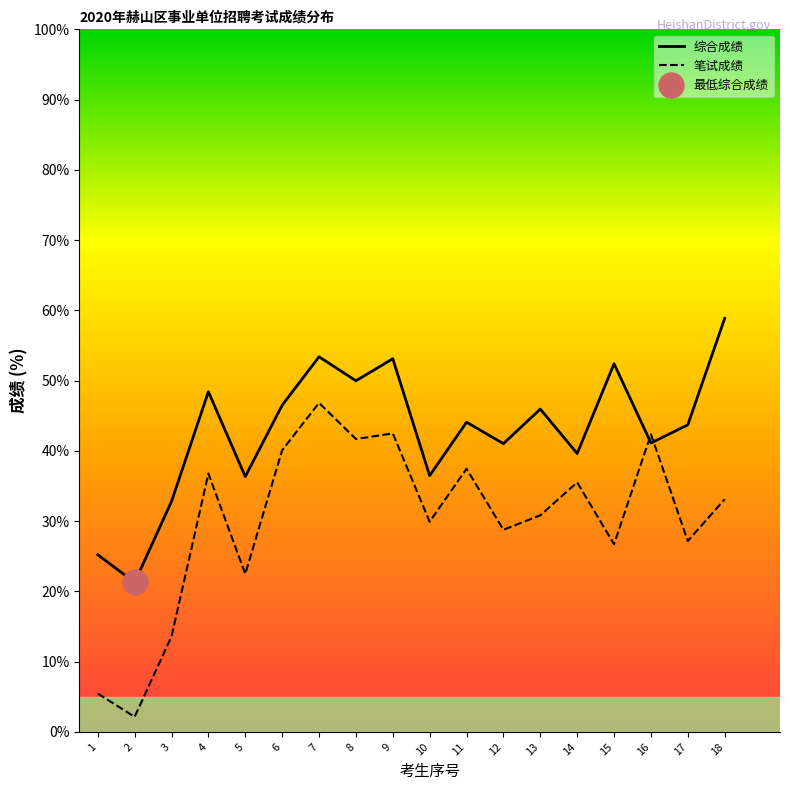

Between 5 and 7, which series saw the biggest shift?

笔试成绩